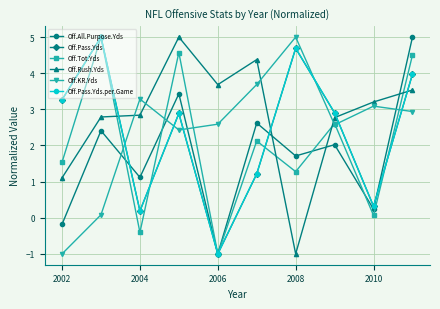

Which series has the largest total across all categories?

Off.Rush.Yds